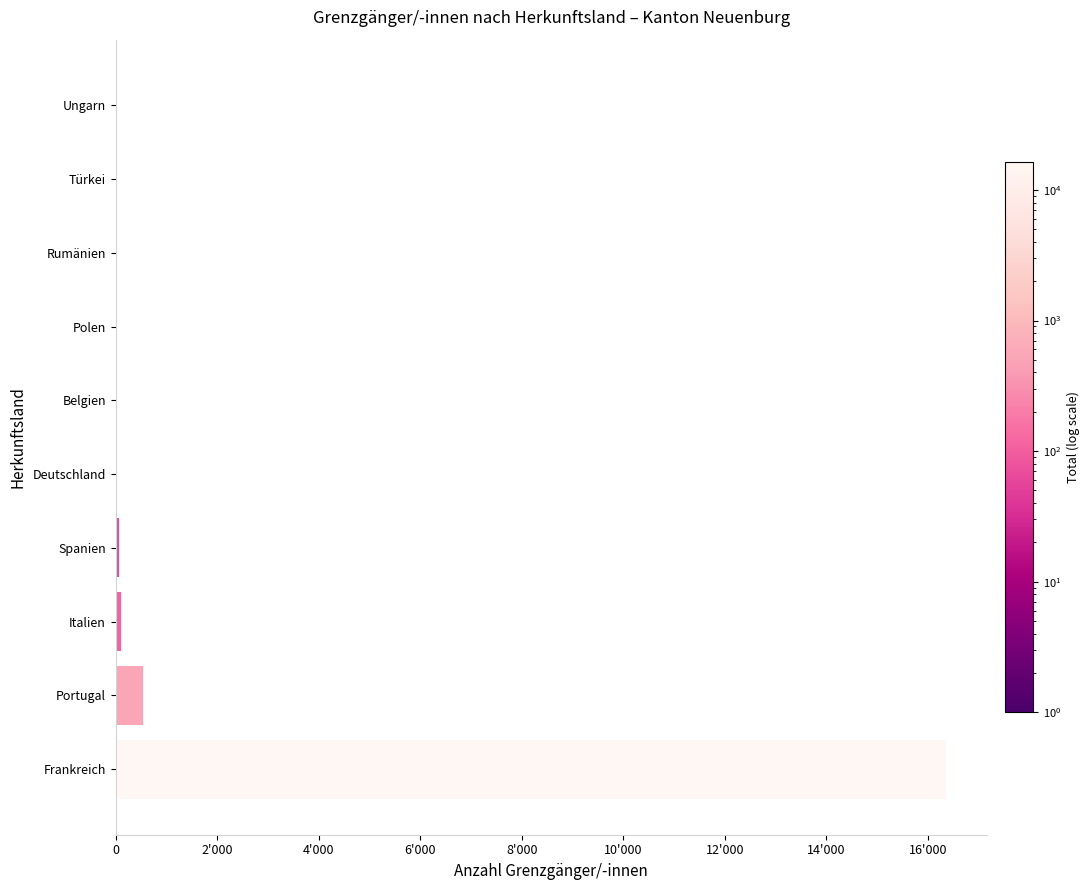

At which label is the value closest to 8177?

Portugal